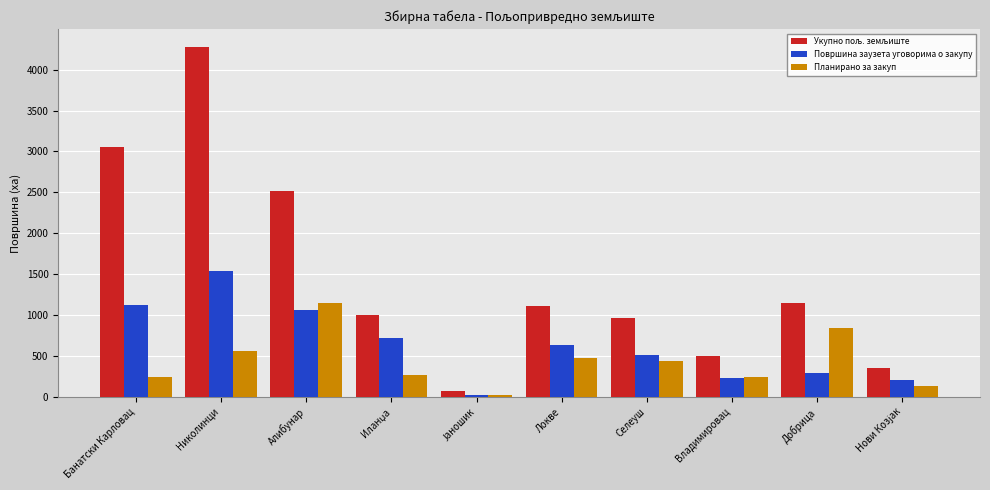

The Површина заузета уговорима о закупу series shows 1779.2 at Банатски Карловац. True or false?

False